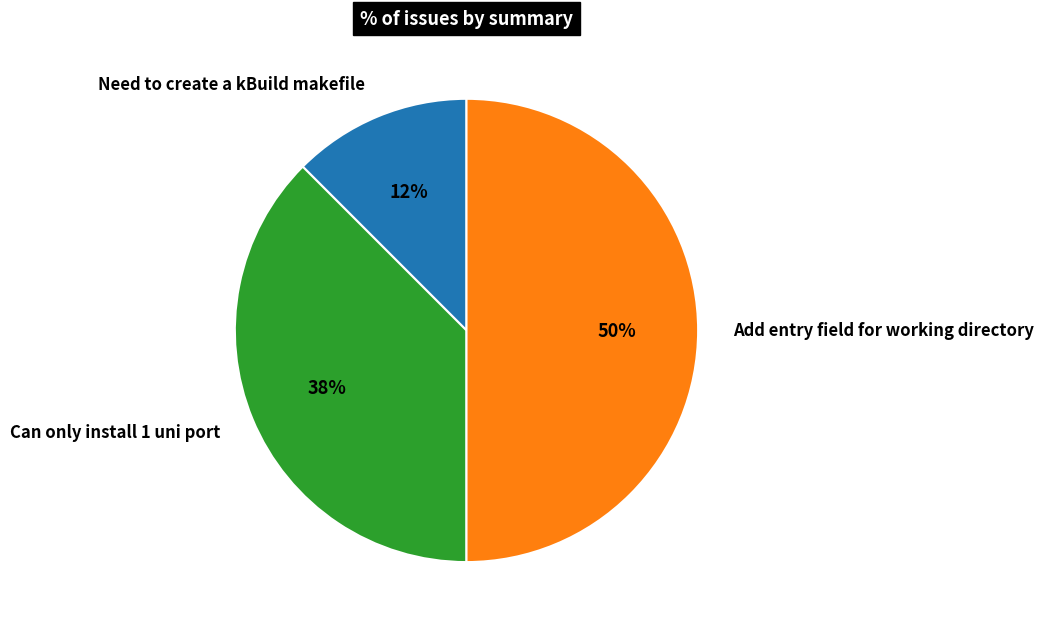

How many segments does this pie chart have?

3